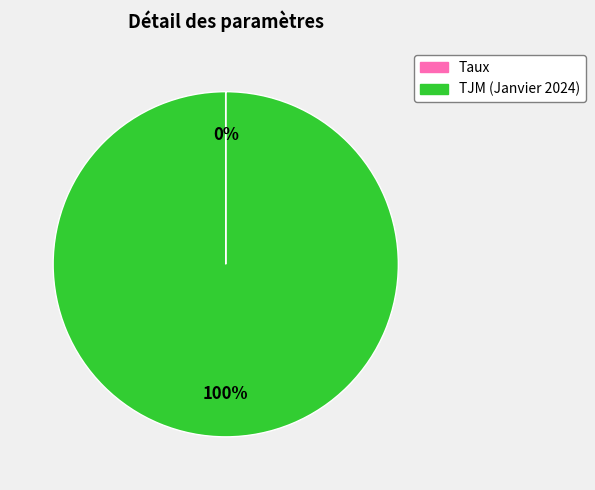

Does any single category account for the majority?

Yes